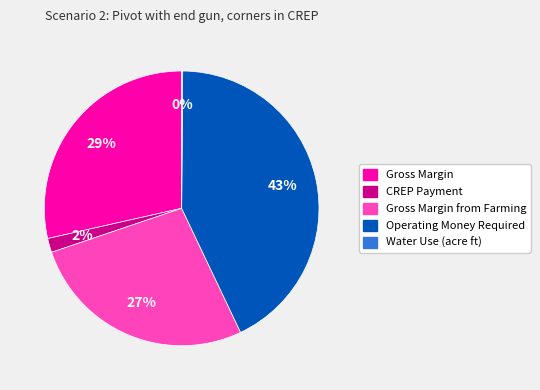

Does any single category account for the majority?

No